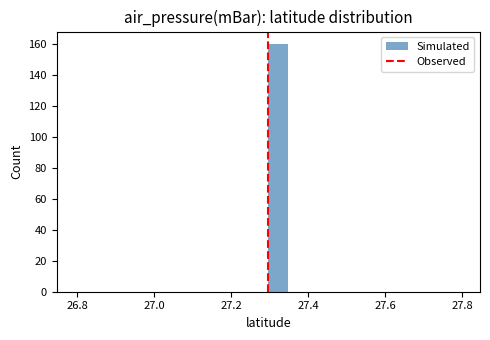

Read against the x-axis, roughly where is the centre of the tallest bar?

27.32